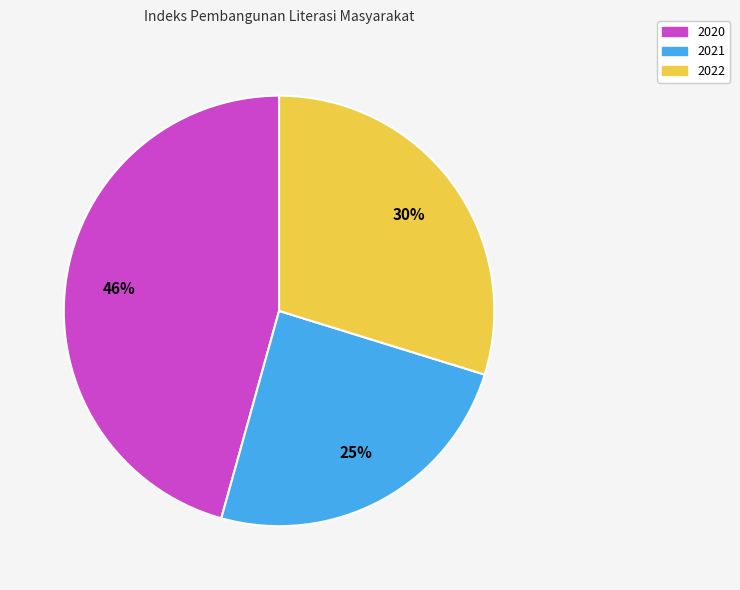

What is the largest slice in the pie chart?

2020